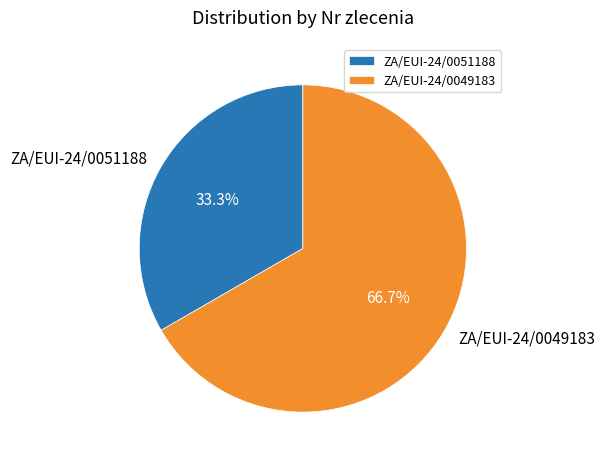

Rank the categories by value from highest to lowest.

ZA/EUI-24/0049183, ZA/EUI-24/0051188